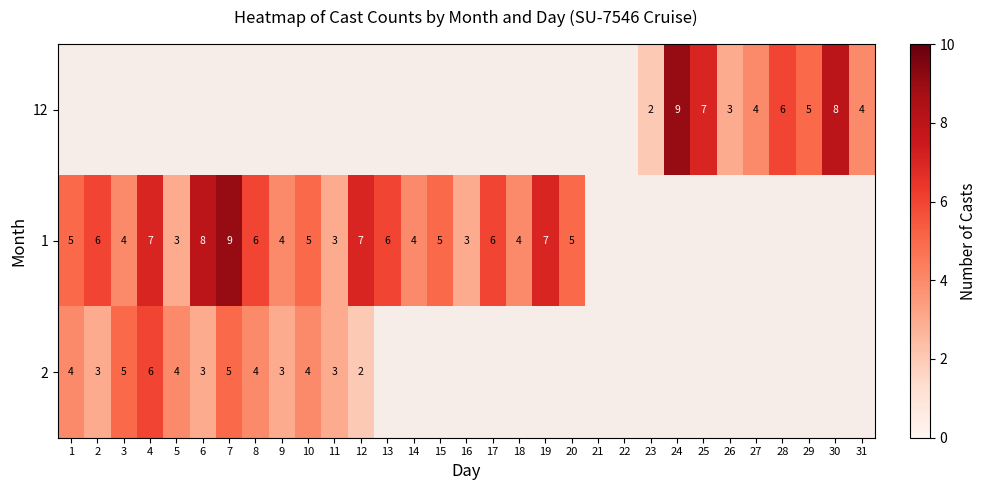

At which category does the chart reach its peak across all series?

24